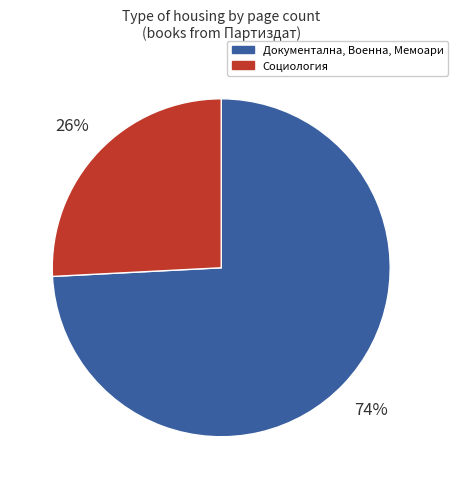

What is the largest slice in the pie chart?

Документална, Военна, Мемоари